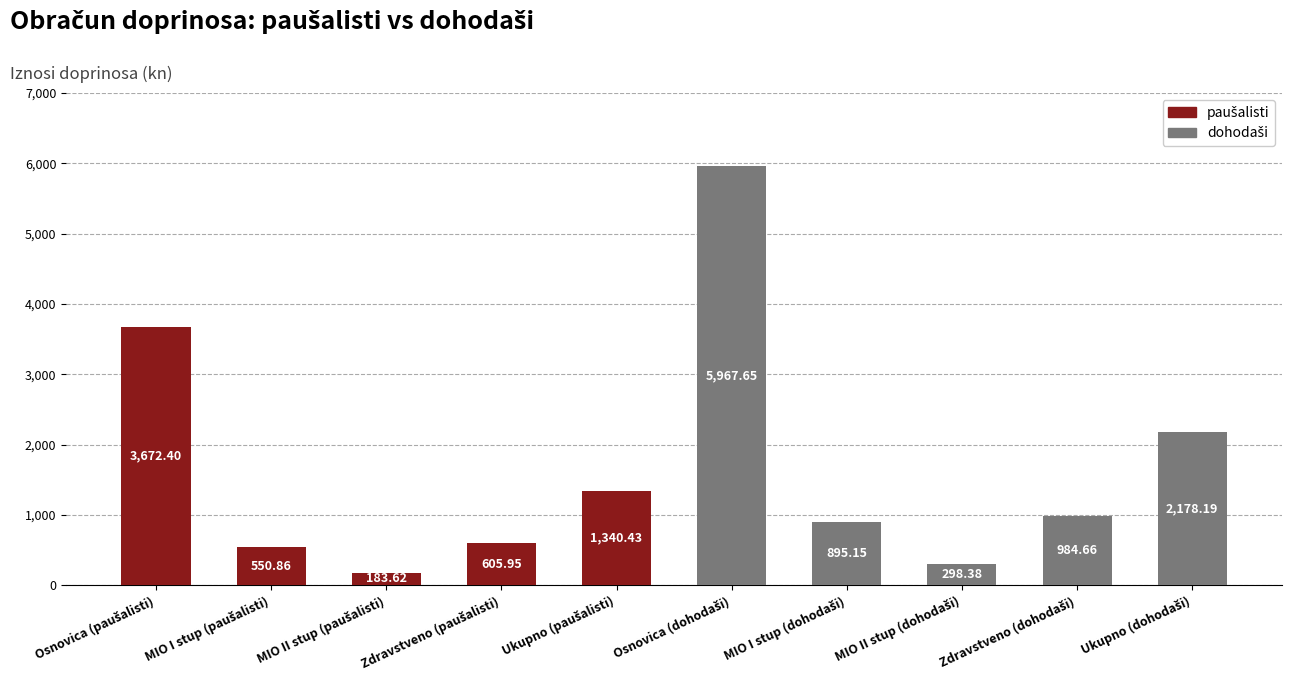

What is the average value?

1667.7